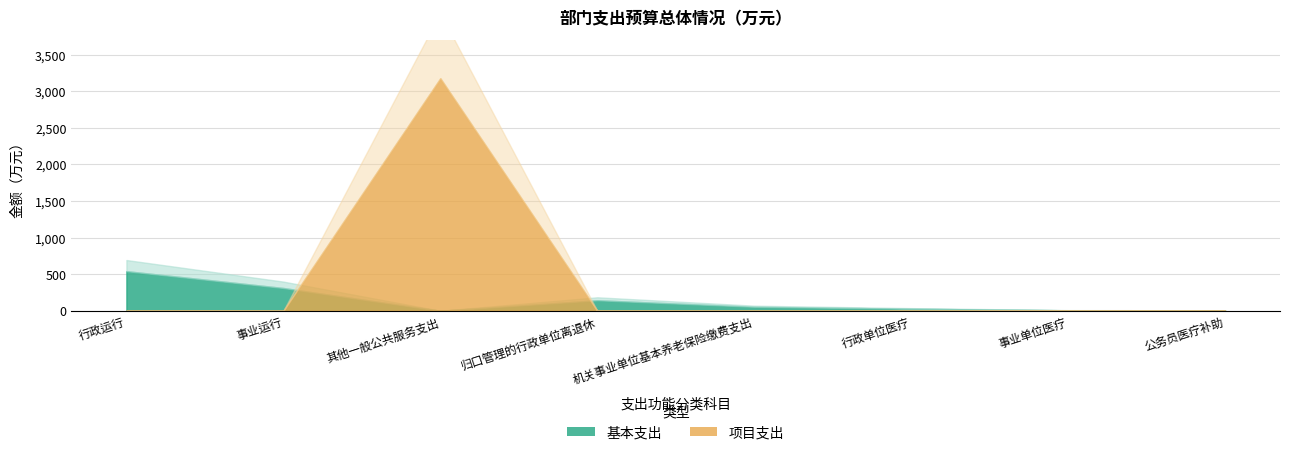

Is it true that 项目支出 equals -1750.6 at 归口管理的行政单位离退休?

False